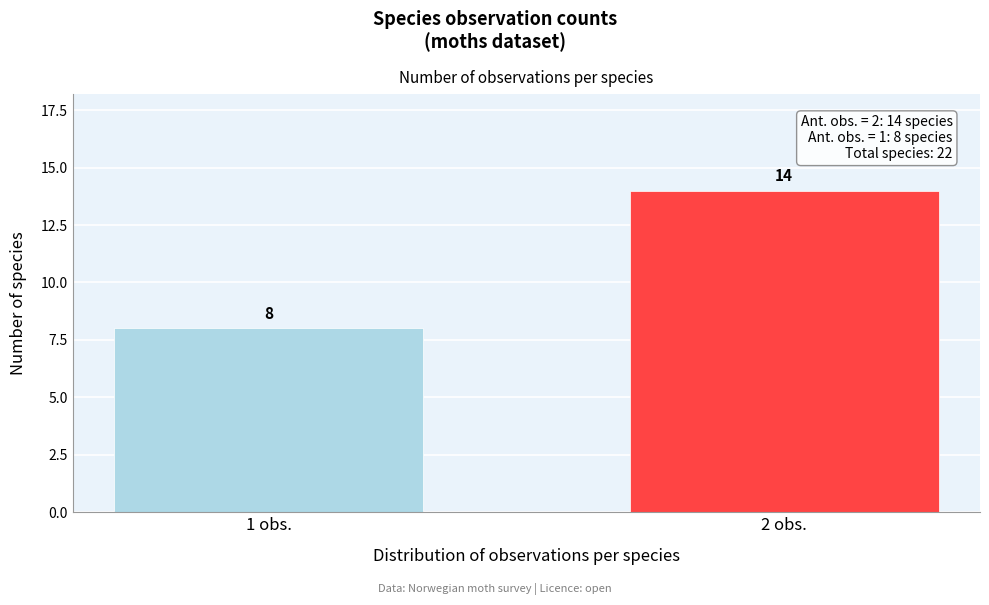

Reading right to left, transcribe all the data shown in this chart.

14	8